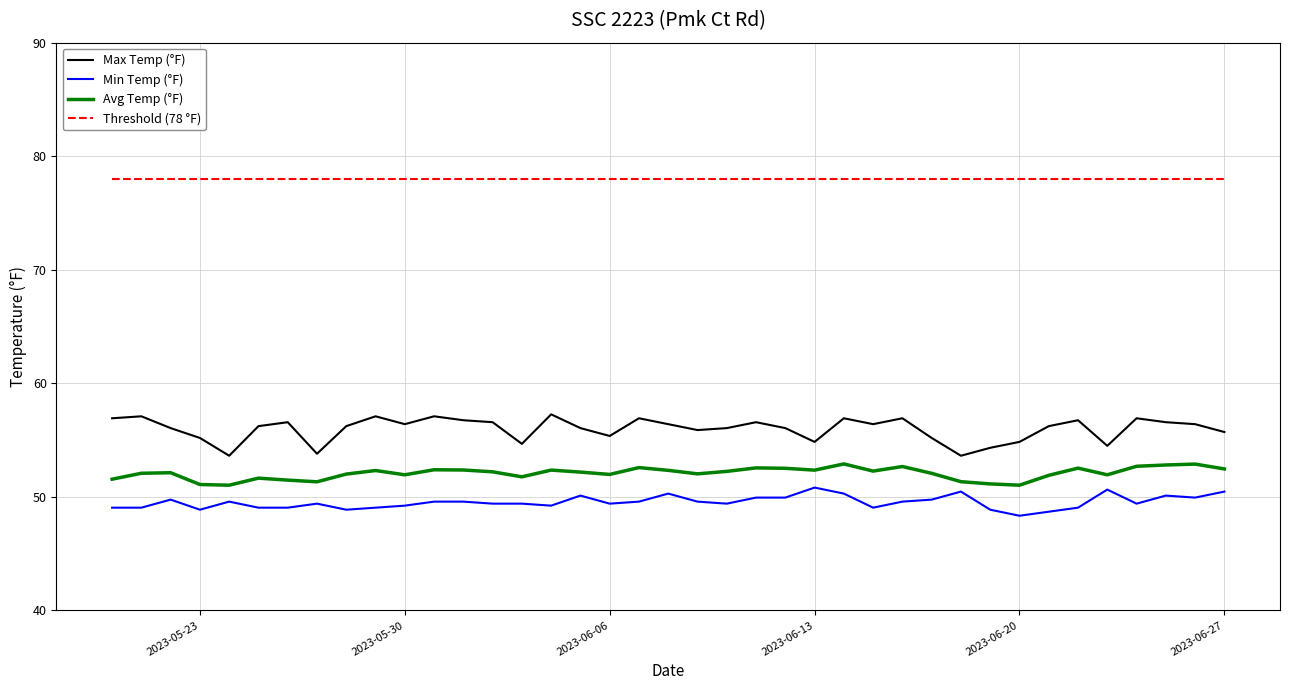

True or false: Avg Temp (°F) and Min Temp (°F) intersect in this chart.

False